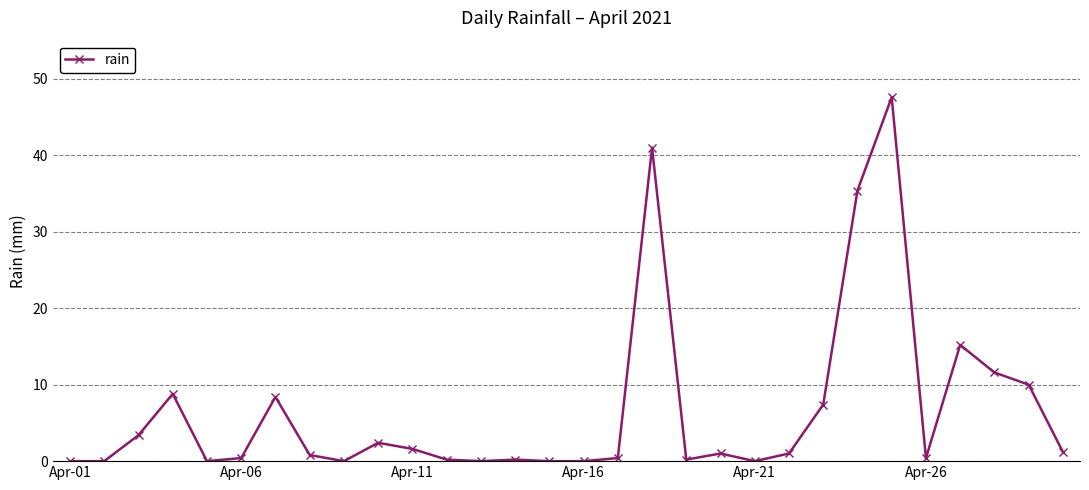

What is the difference between the second highest and second lowest values?

41.0